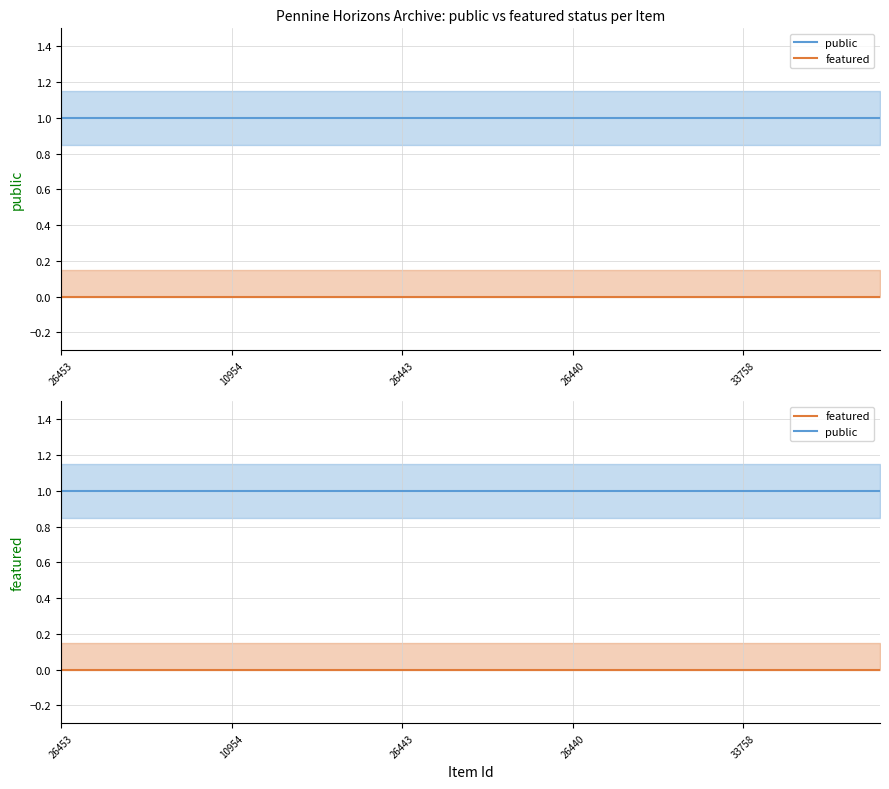

What position from the left is 26454?

25